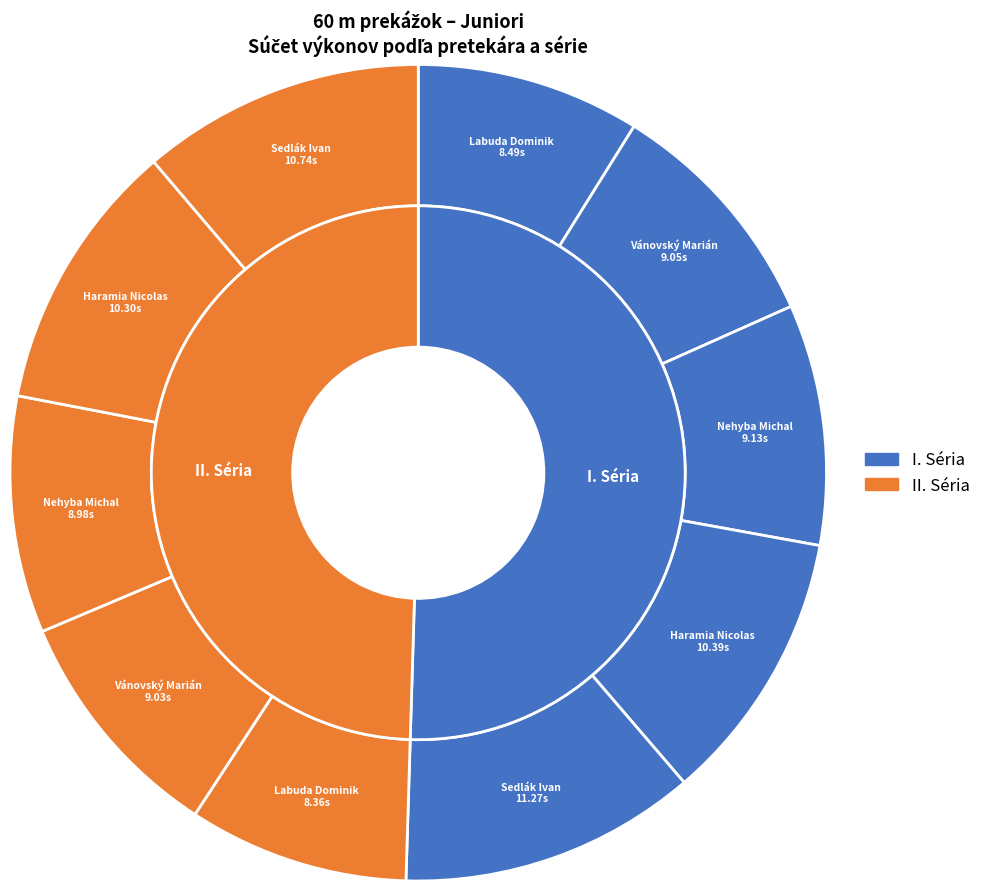

Does 1 account for over 50% of the chart?

No